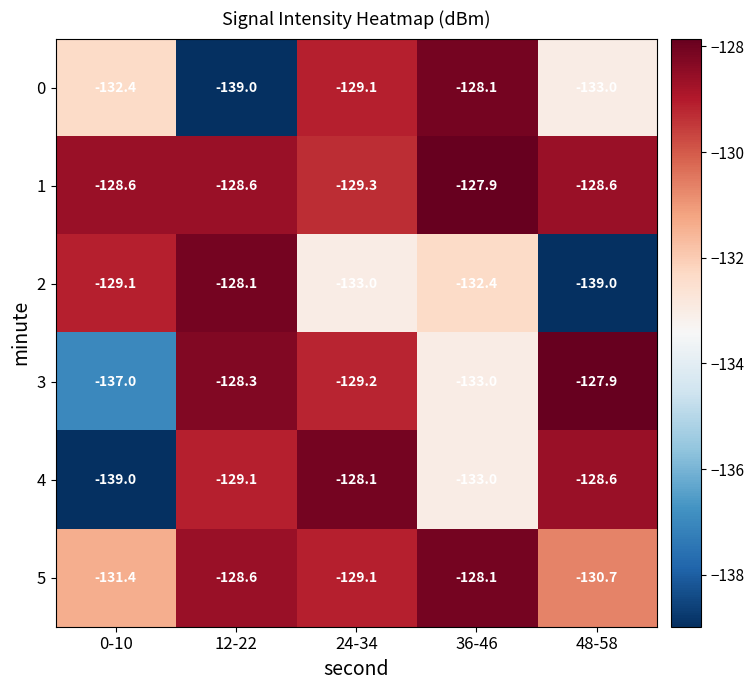

What is the maximum value shown in the chart?

-127.9